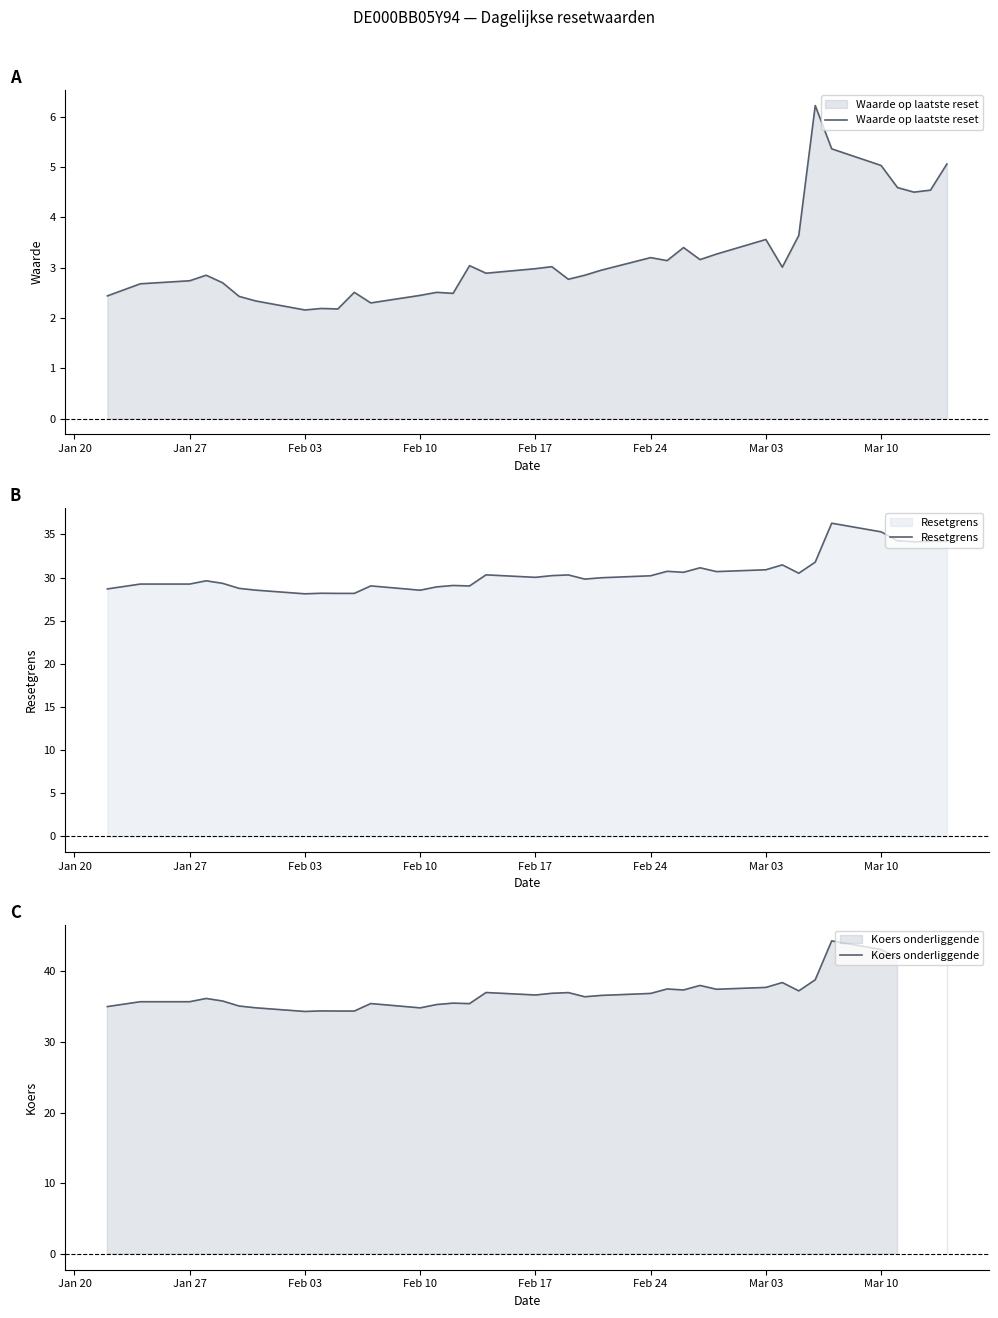

What is the highest value of the Waarde op laatste reset series?

6.2